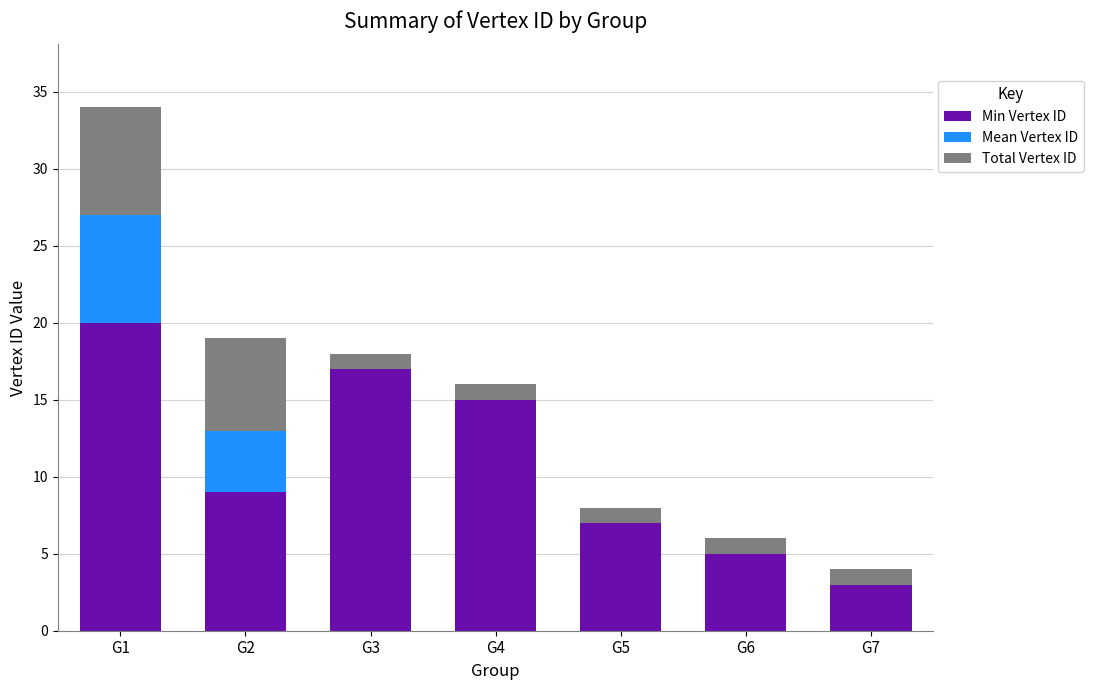

Which category has the highest value in the Min Vertex ID series?

G1